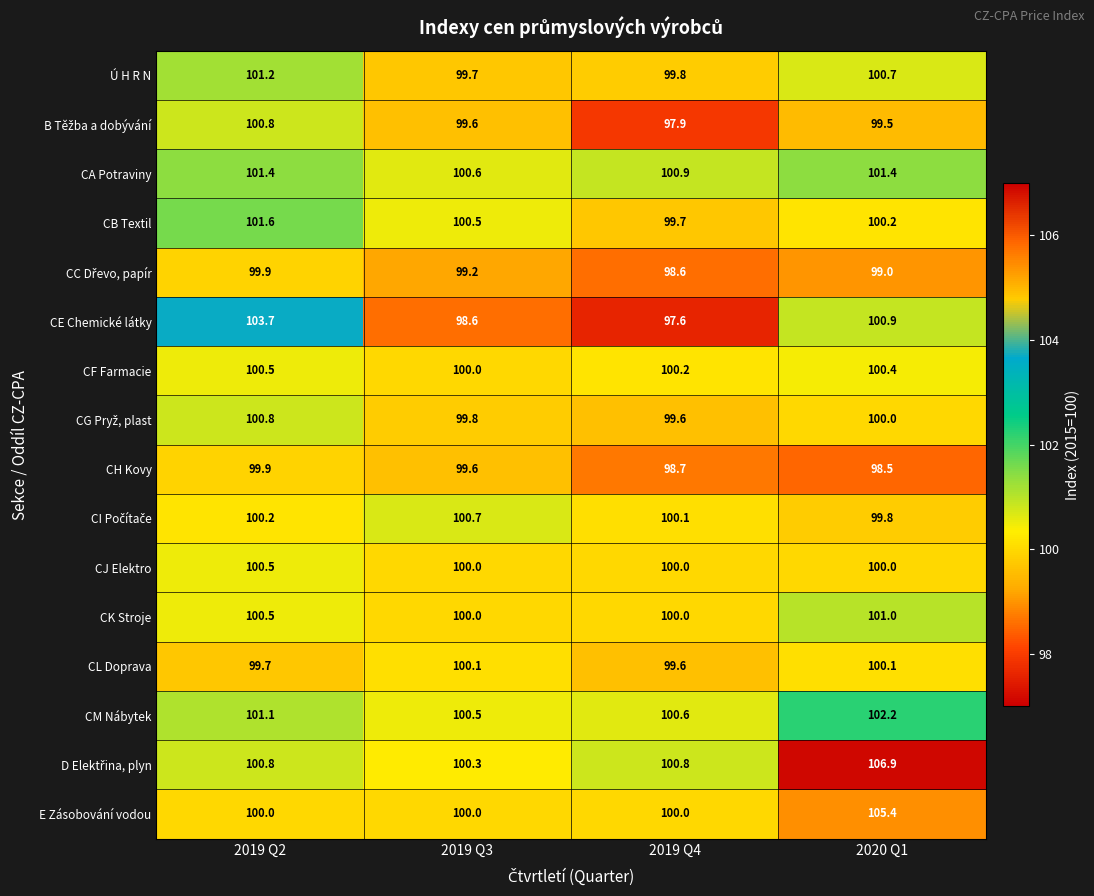

What is the difference between the second highest and minimum values in the CH Kovy series?

1.1